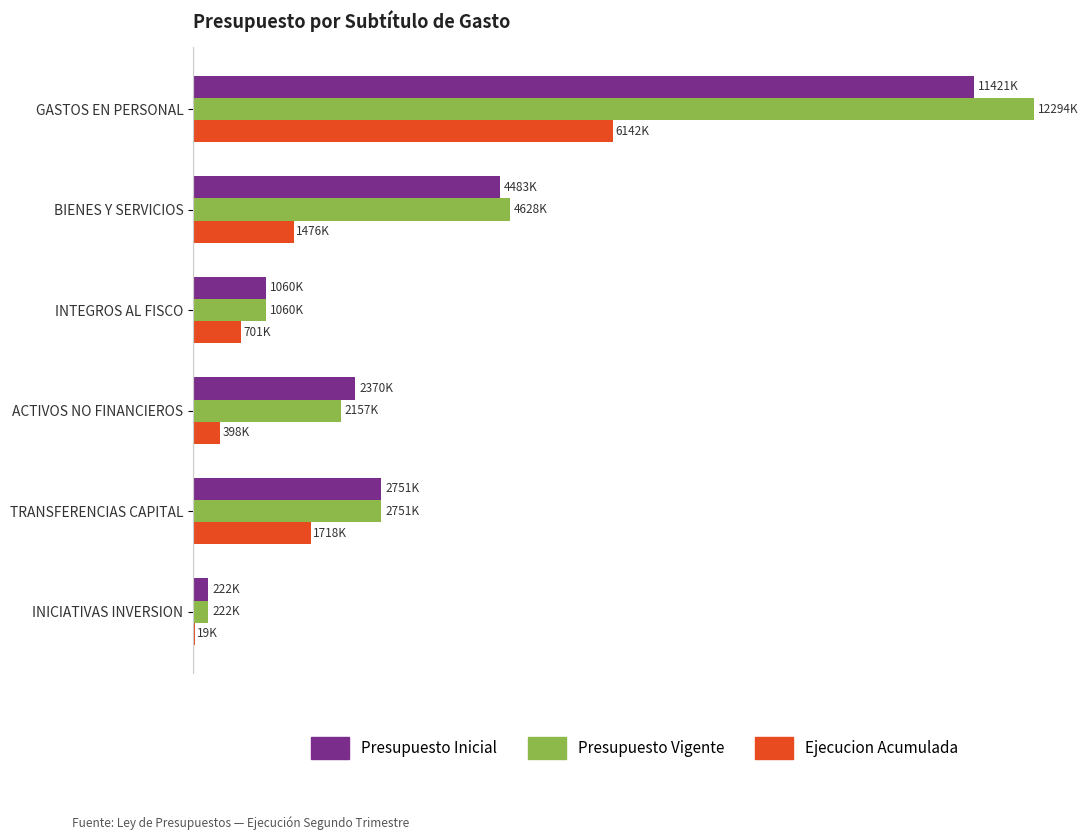

Which series has the largest range (max minus min)?

Presupuesto Vigente